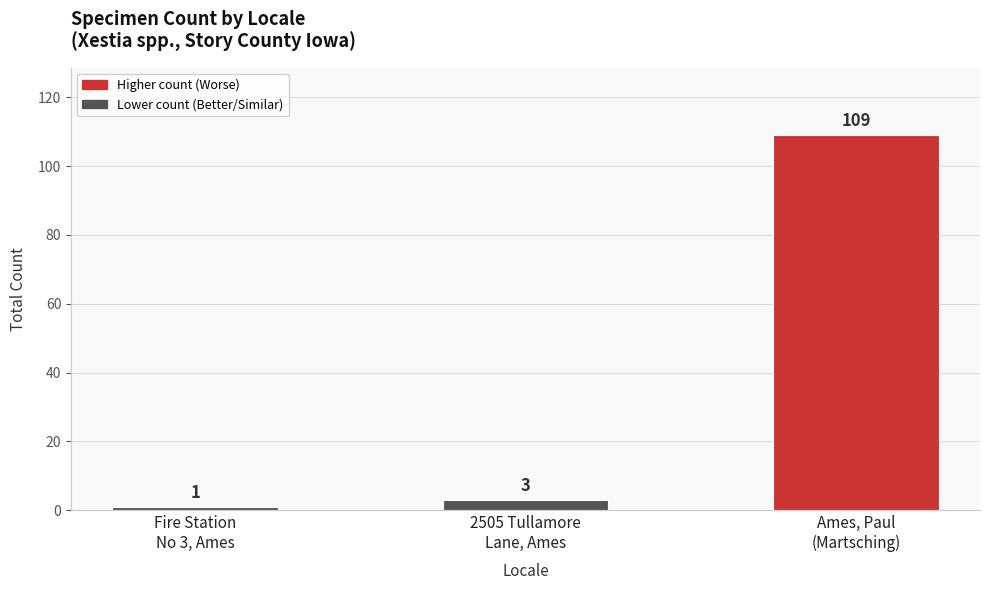

Count the number of categories in the chart.

3